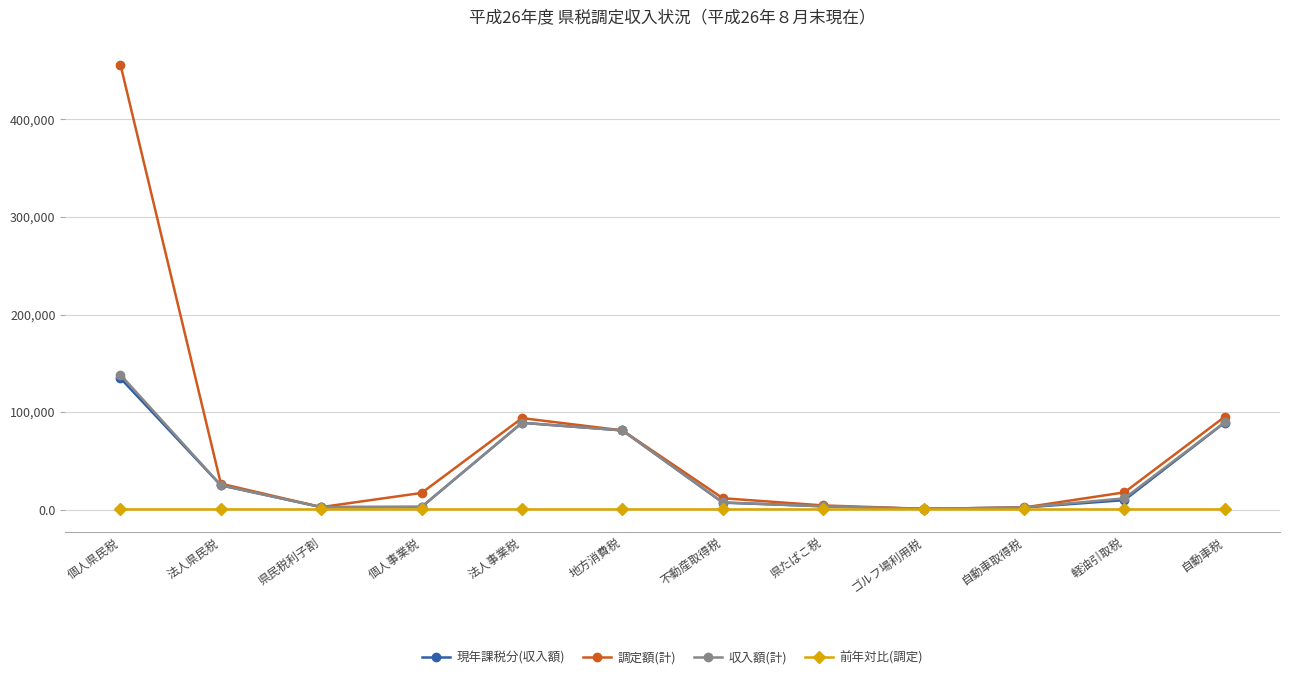

What is the value of the 前年対比(調定) point at the 4th from the left?

97.9